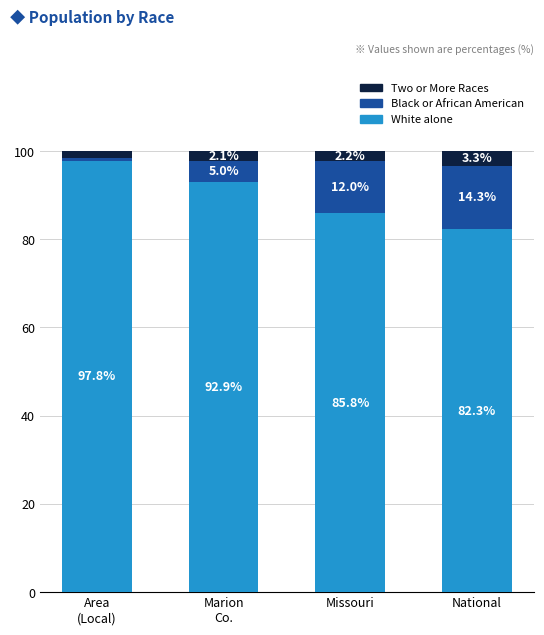

What is the approximate value of White alone at Missouri?

85.8